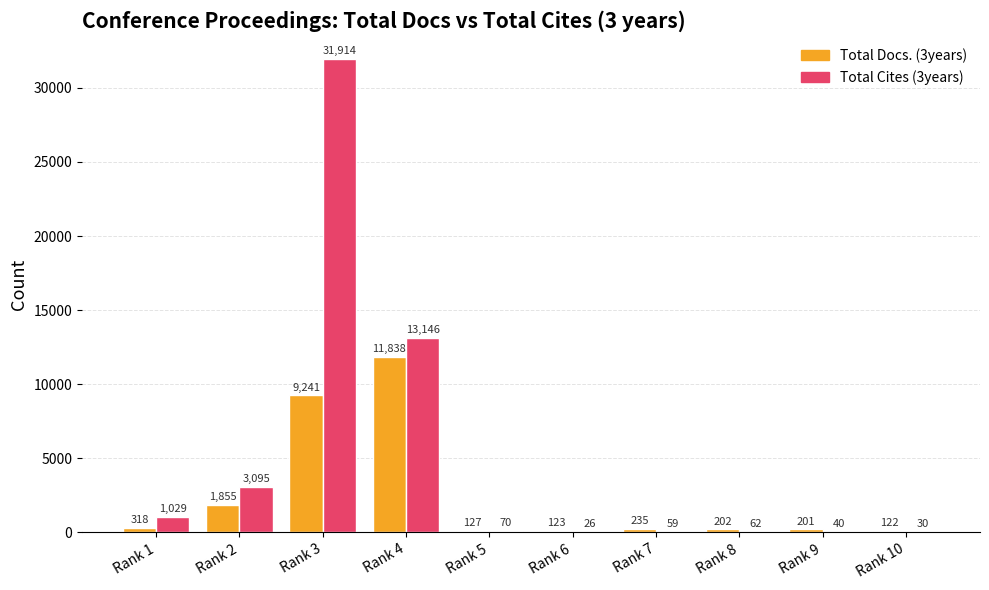

How many groups of bars are there?

10